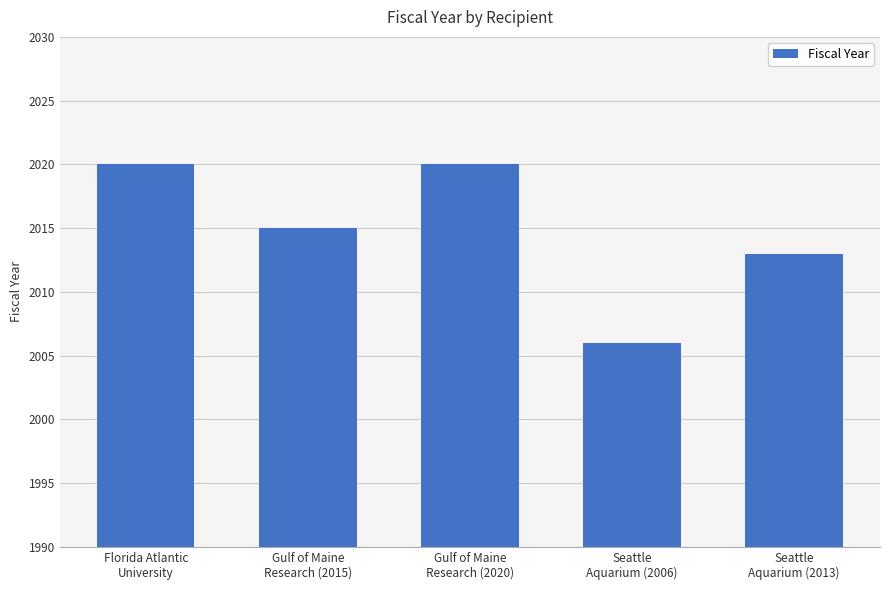

What is the average value?

2015